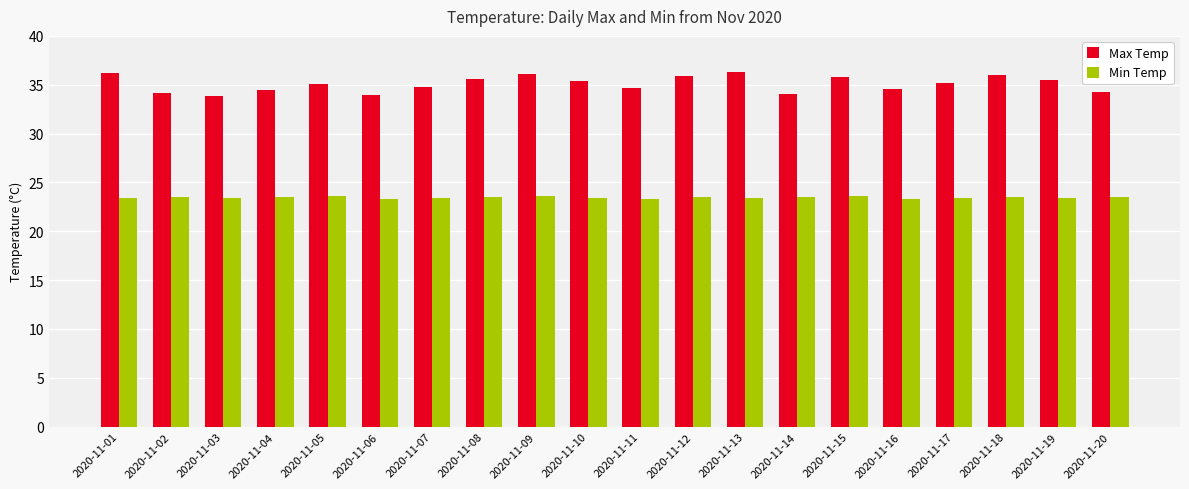

What is the greatest value displayed?

36.3